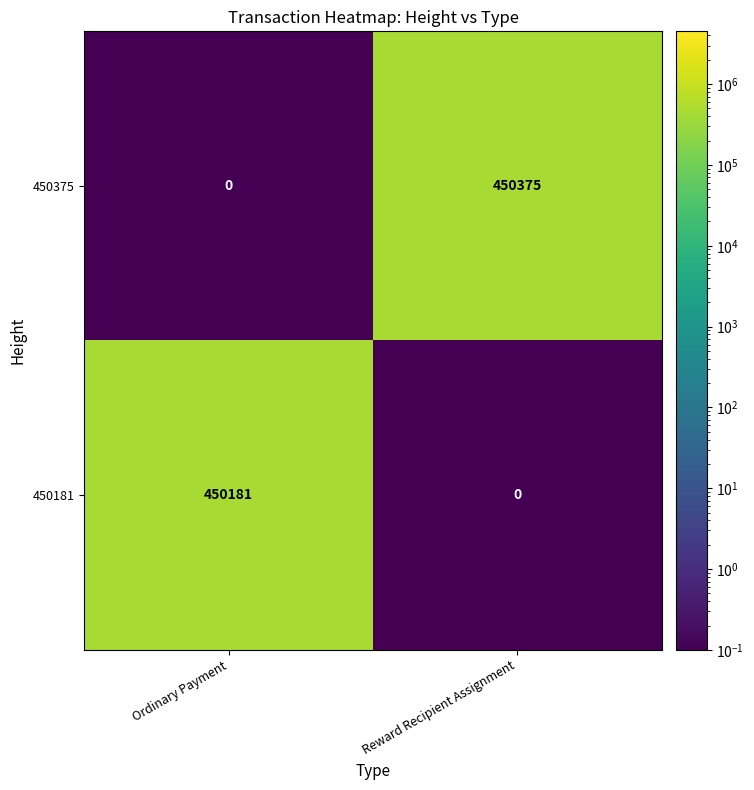

What is the difference between the maximum and minimum values in the 450375 series?

450375